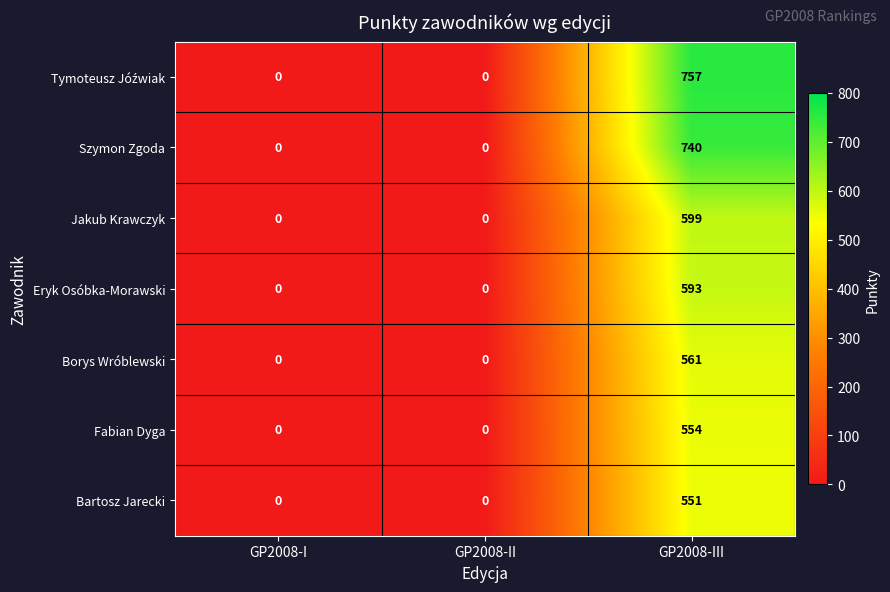

What is the greatest value displayed?

757